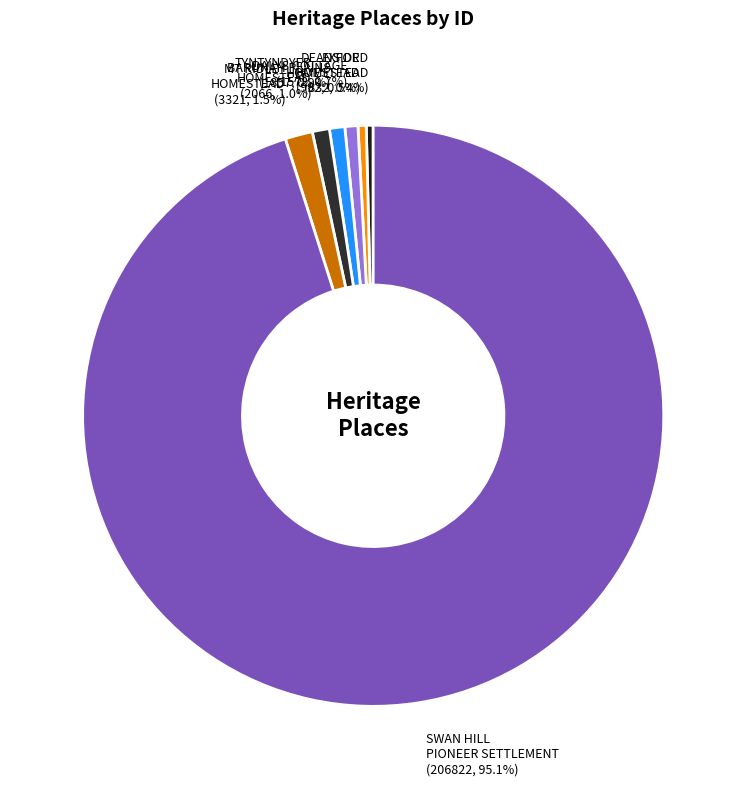

How many slices are in this pie chart?

7